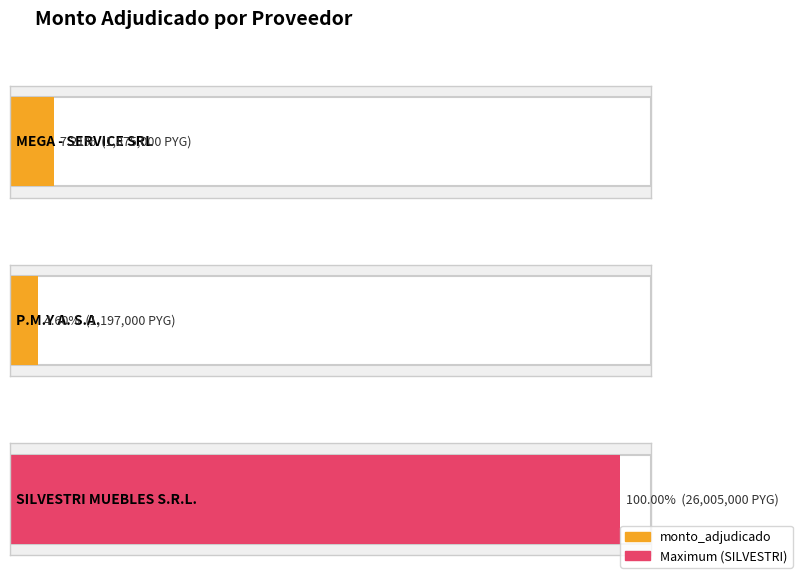

Reading left to right, transcribe all the data shown in this chart.

MEGA - SERVICE SRL=1875000	P.M.Y A. S.A.=1197000	SILVESTRI MUEBLES S.R.L.=26005000